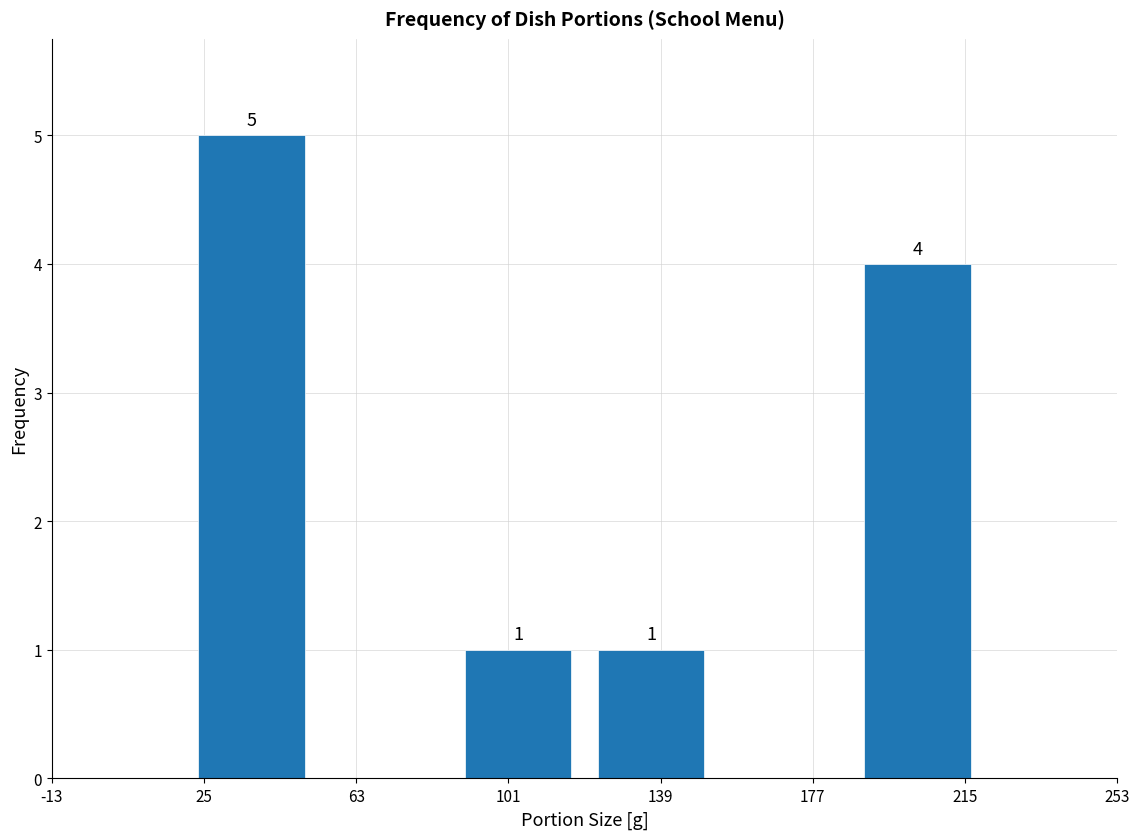

Over which range of the x-axis is the bar tallest?

20 to 55